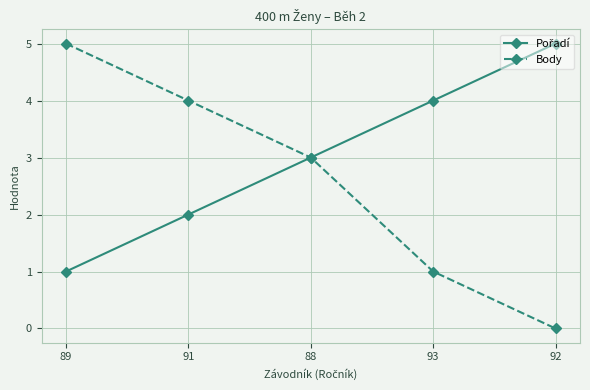

Which series has the largest range (max minus min)?

Body